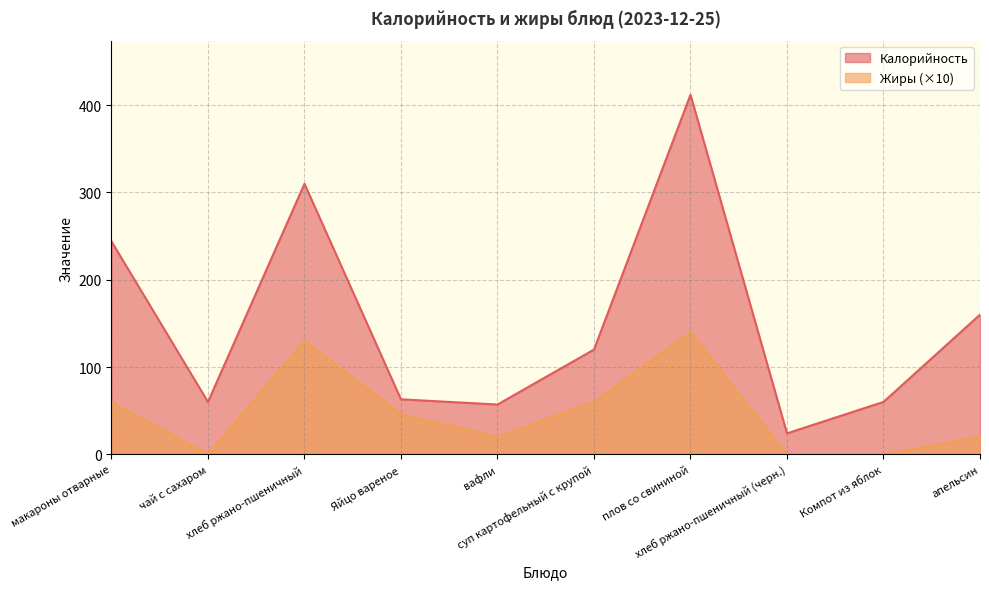

What is the spread (max minus min) of values at хлеб ржано-пшеничный (черн.)?

24